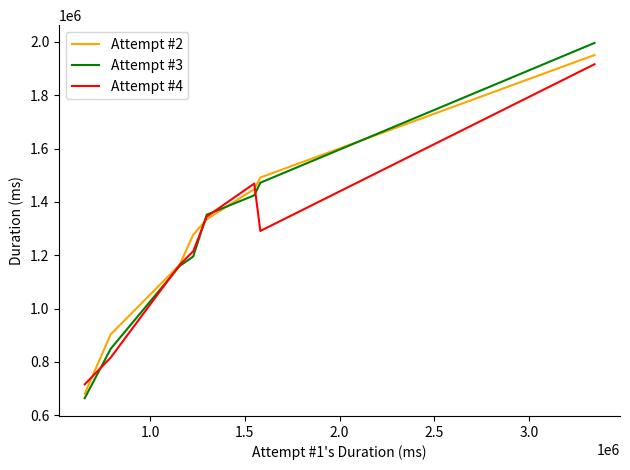

What is the greatest value displayed?

1995743